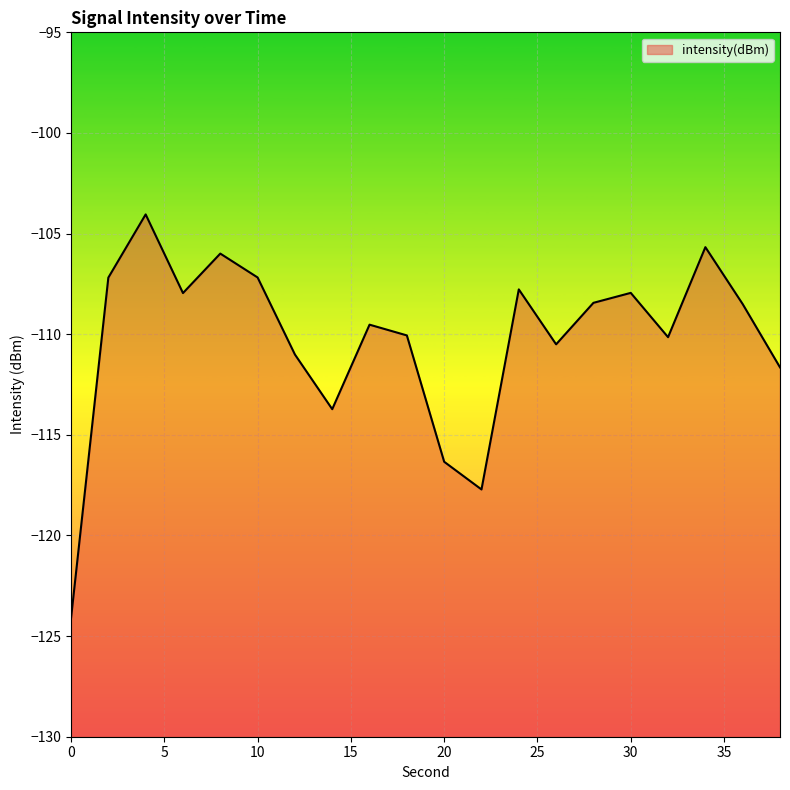

What is the difference between the maximum and second lowest values?

13.7